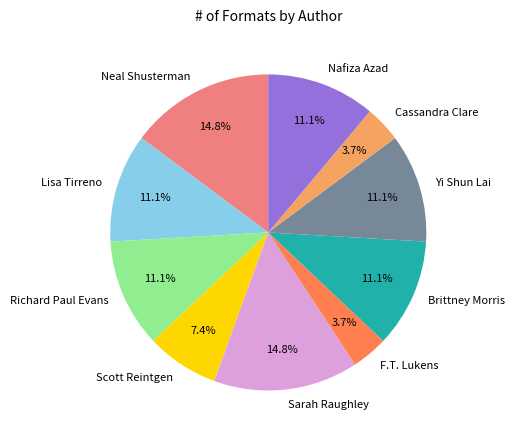

Is there any slice that represents more than half of the pie?

No